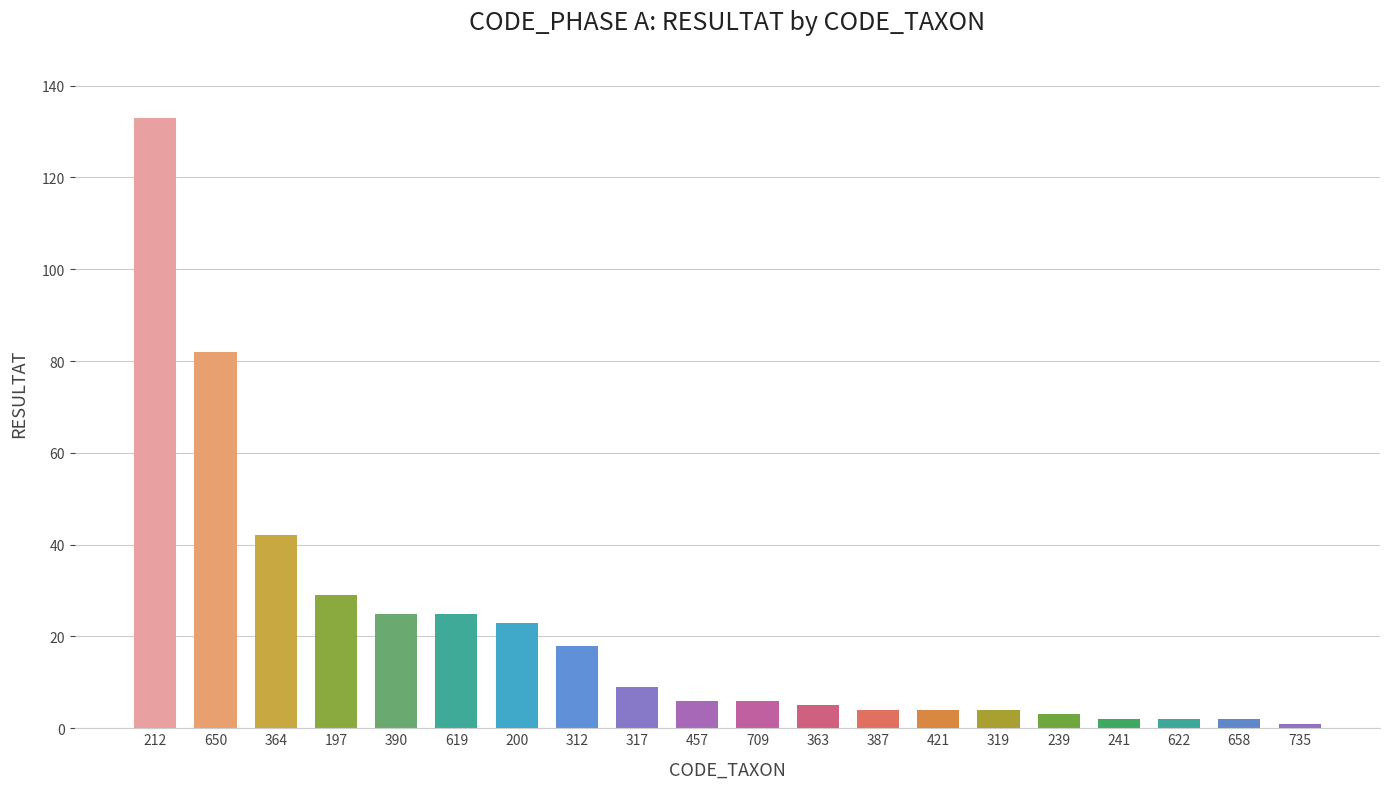

Which category has the highest value across all series?

212